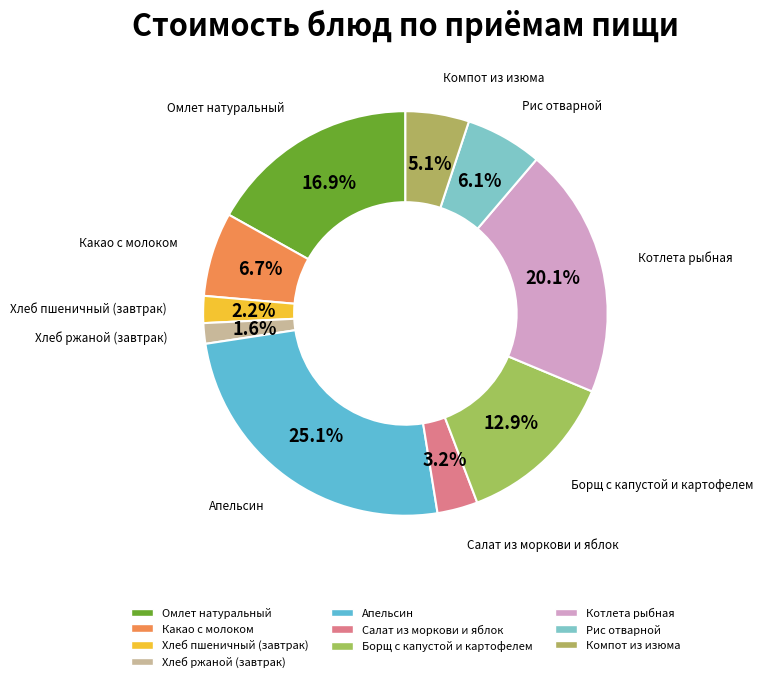

Which category has the smallest portion of the pie?

Хлеб ржаной (завтрак)